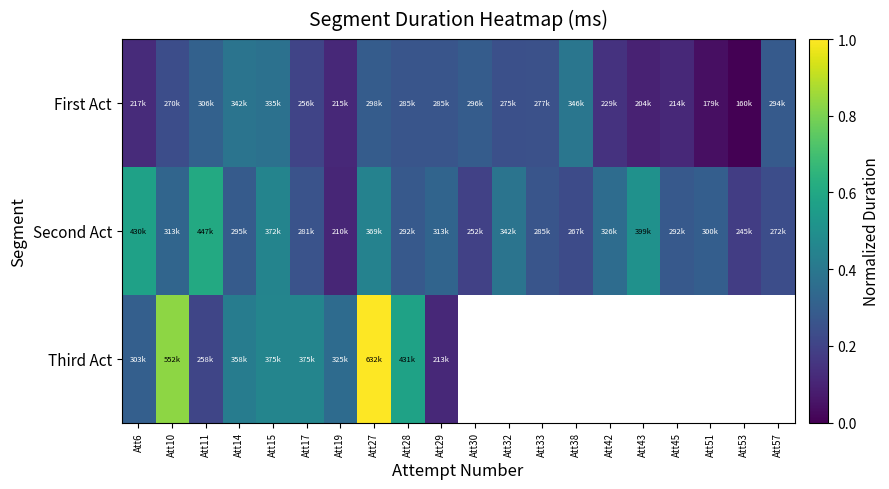

Between Att33 and Att45, which series saw the biggest shift?

First Act